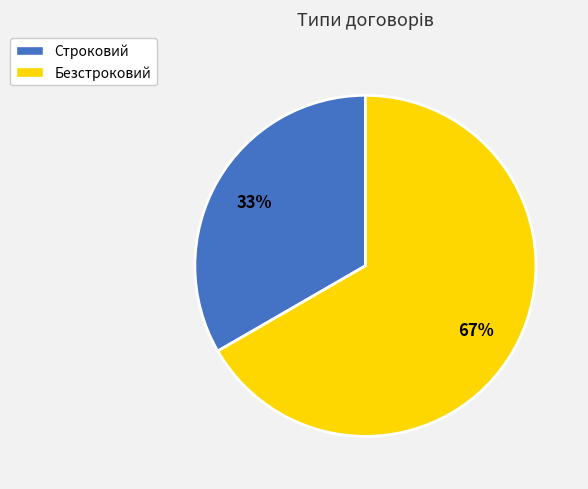

Which category has the biggest portion of the pie?

Безстроковий